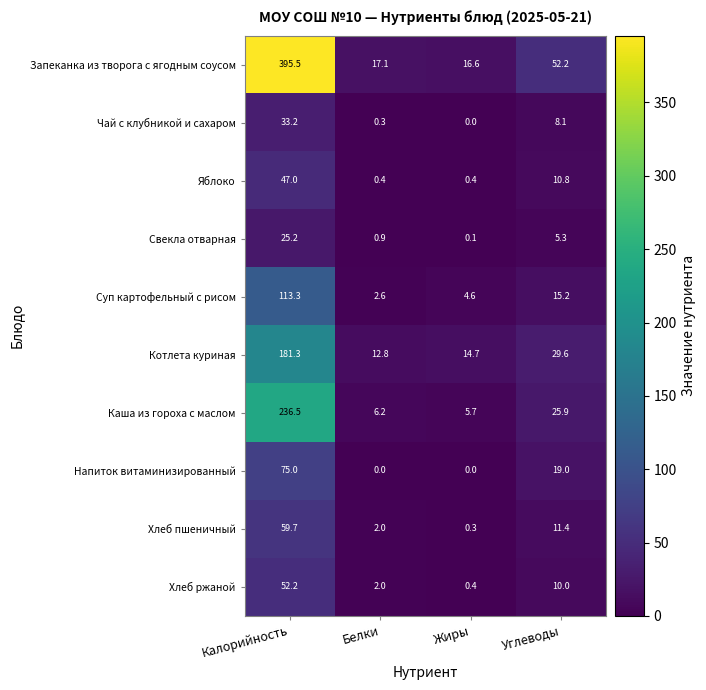

At which label does Яблоко first exceed 10?

Калорийность